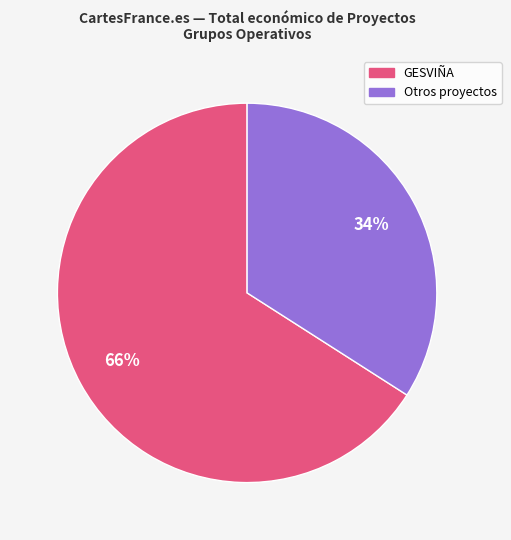

Is there any slice that represents more than half of the pie?

Yes